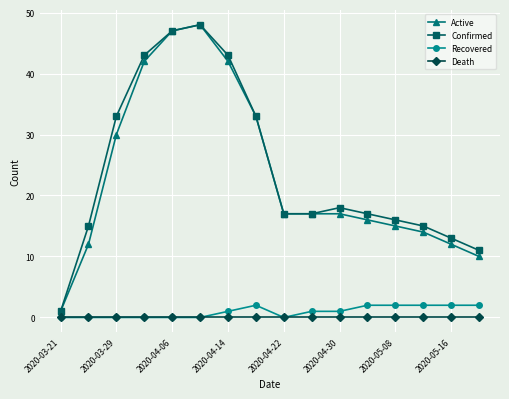

Reading right to left, what are all the values shown in this chart?

Active: 10	12	14	15	16	17	17	17	33	42	48	47	42	30	12	1
Confirmed: 11	13	15	16	17	18	17	17	33	43	48	47	43	33	15	1
Recovered: 2	2	2	2	2	1	1	0	2	1	0	0	0	0	0	0
Death: 0	0	0	0	0	0	0	0	0	0	0	0	0	0	0	0